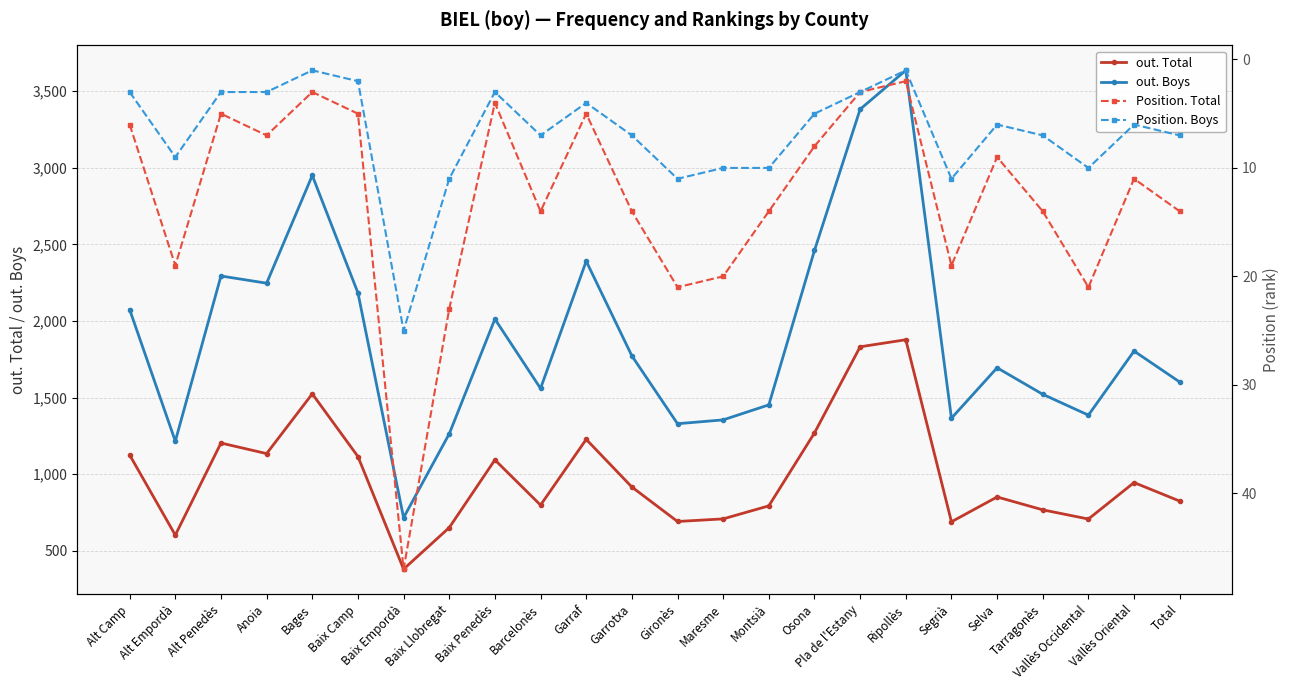

At how many categories does at least one series exceed 2154?

8